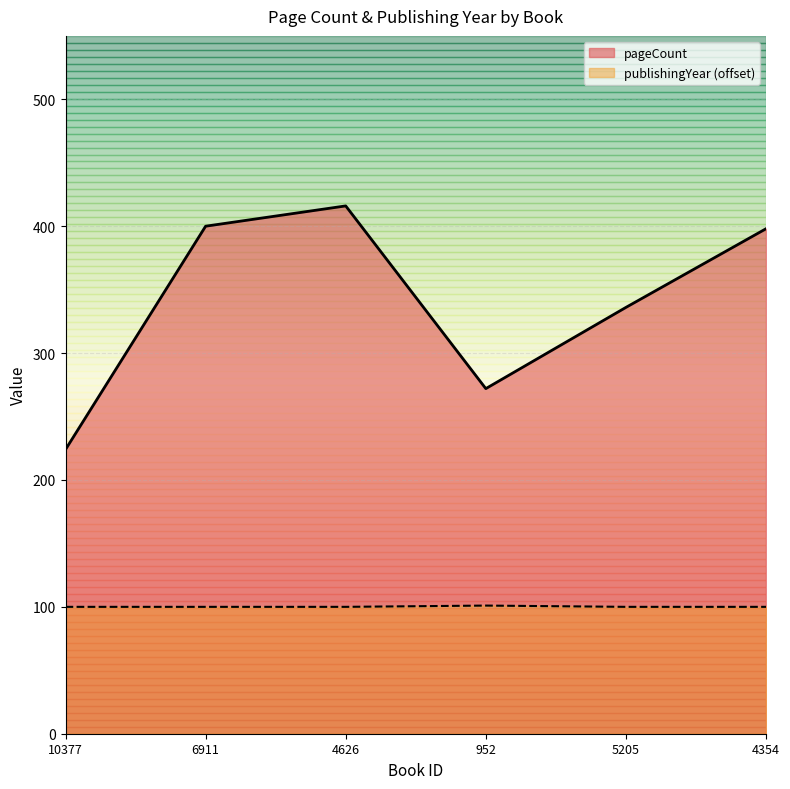

What position from the left is 5205?

5